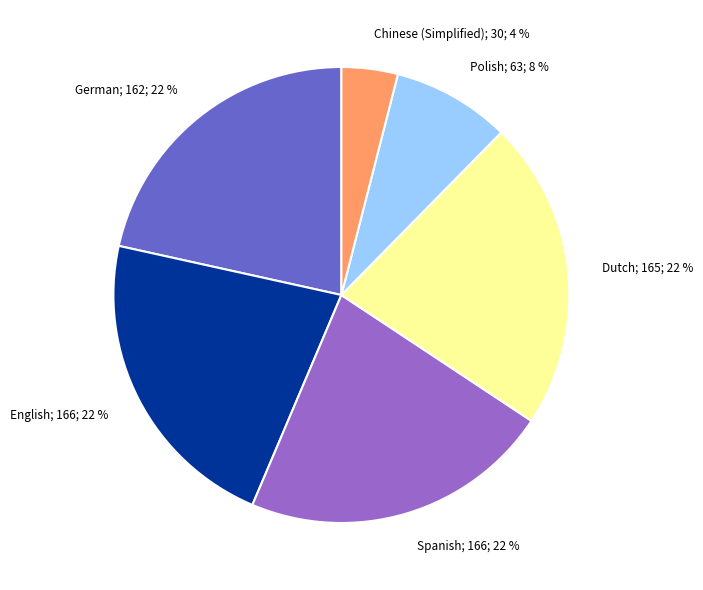

Is there any slice that represents more than half of the pie?

No